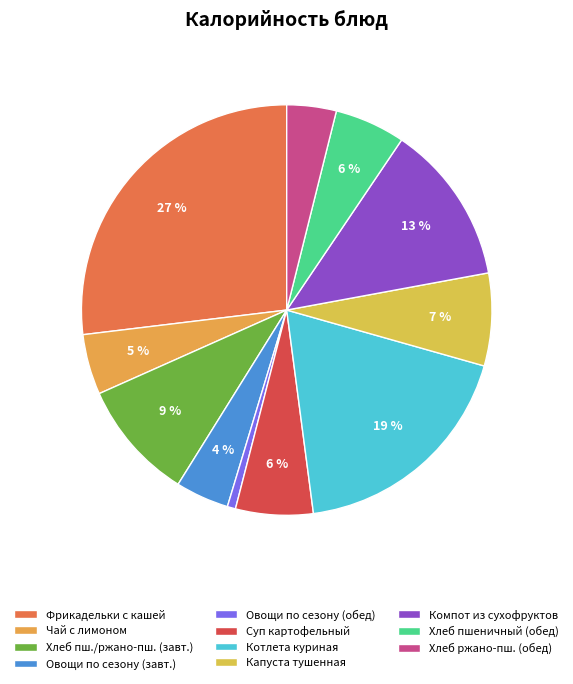

Count the number of slices in the pie.

11